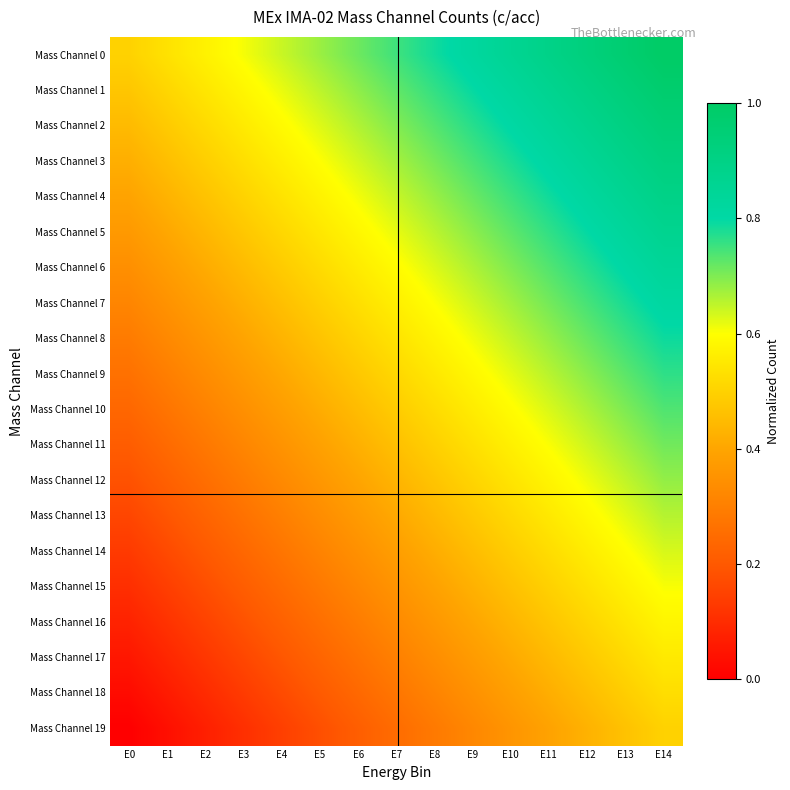

Which series has the largest range (max minus min)?

Mass Channel 0